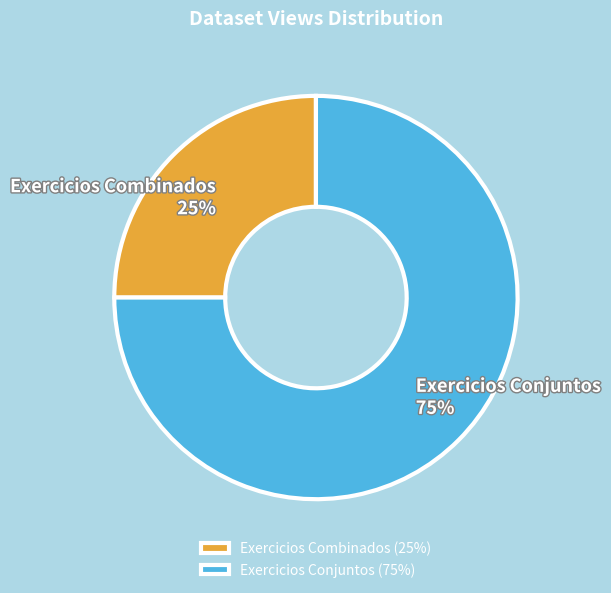

Is there any slice that represents more than half of the pie?

Yes